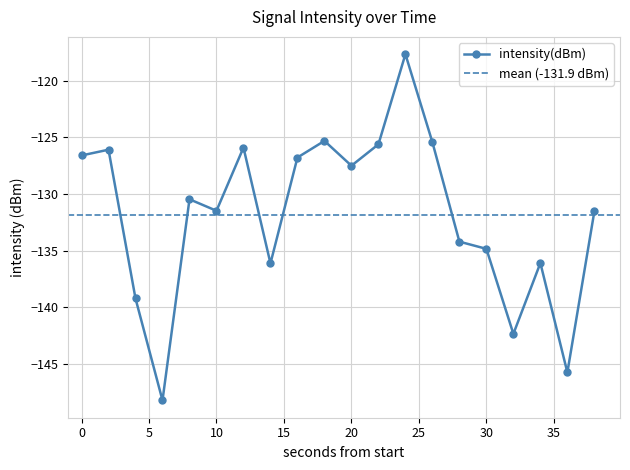

What is the approximate value at 0?

-126.6